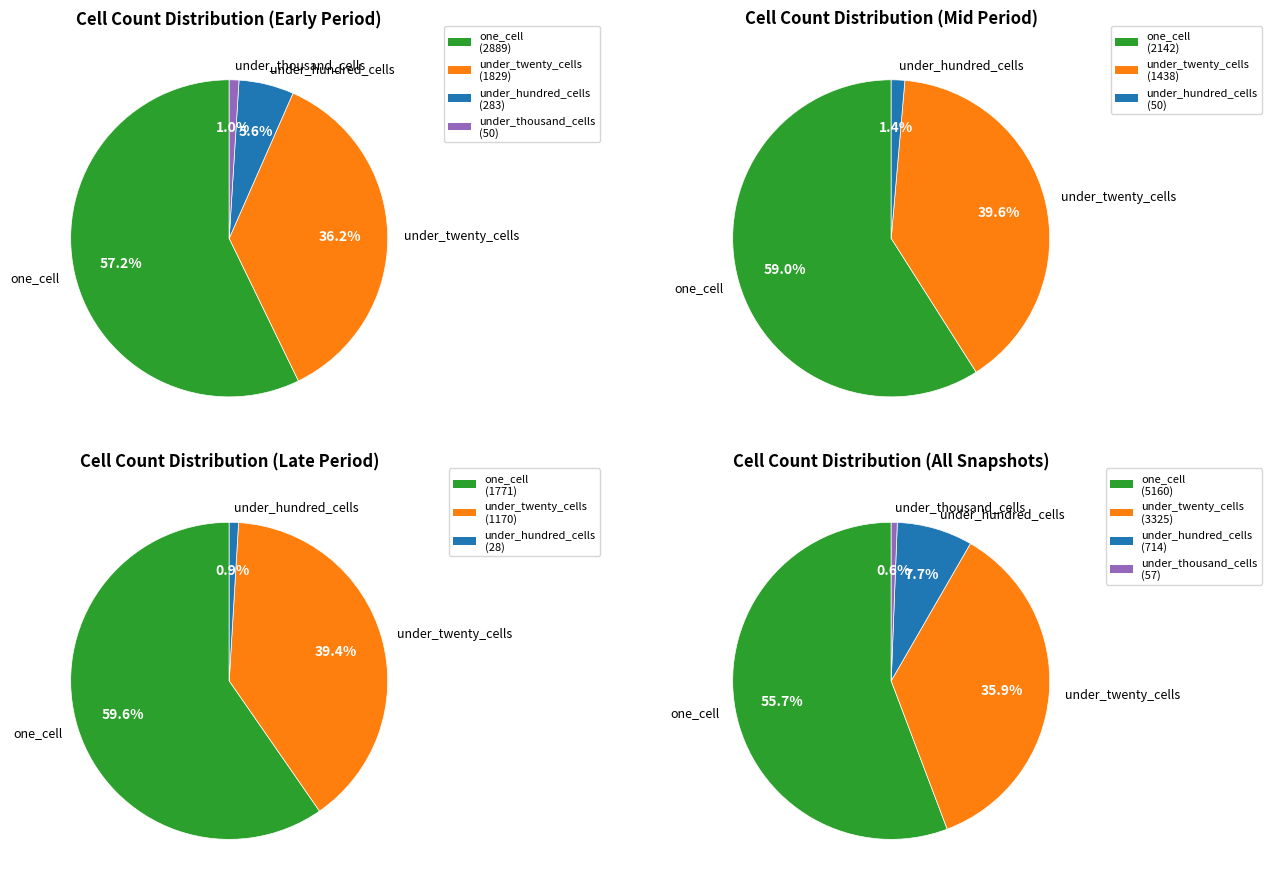

Which series has the largest range (max minus min)?

one_cell